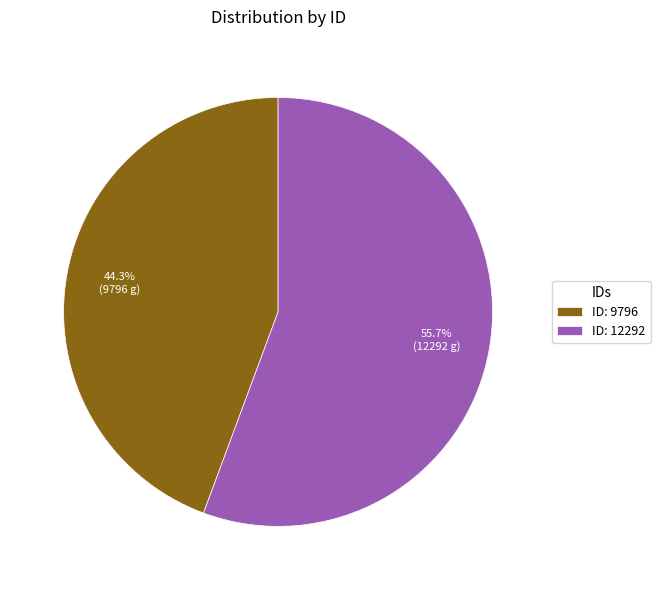

Between ID: 12292 and ID: 9796, which is larger?

ID: 12292